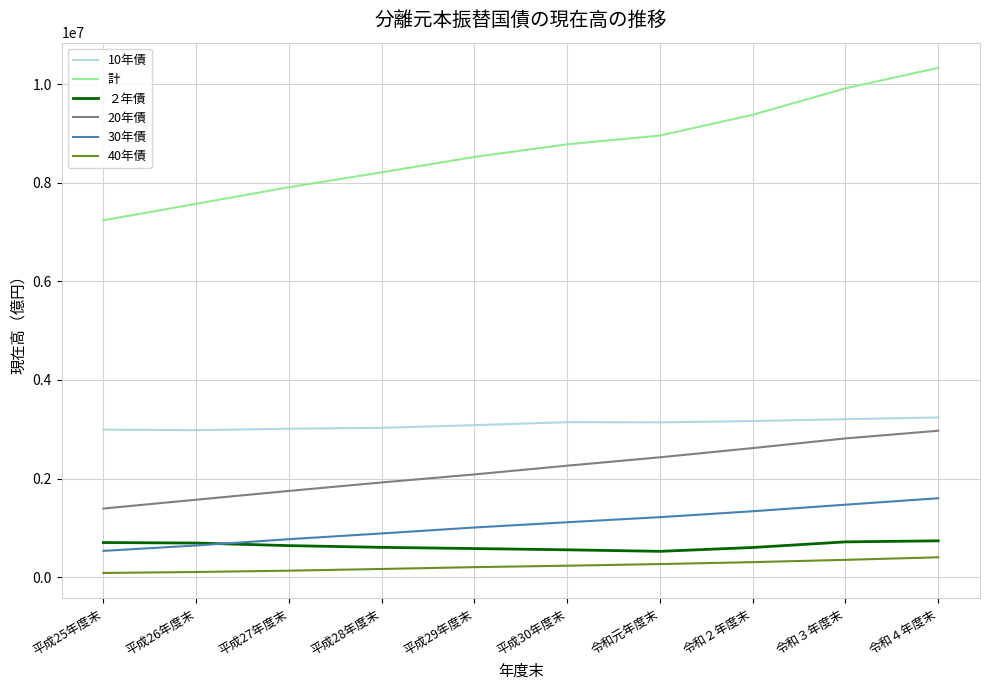

True or false: 30年債 and 計 intersect in this chart.

False